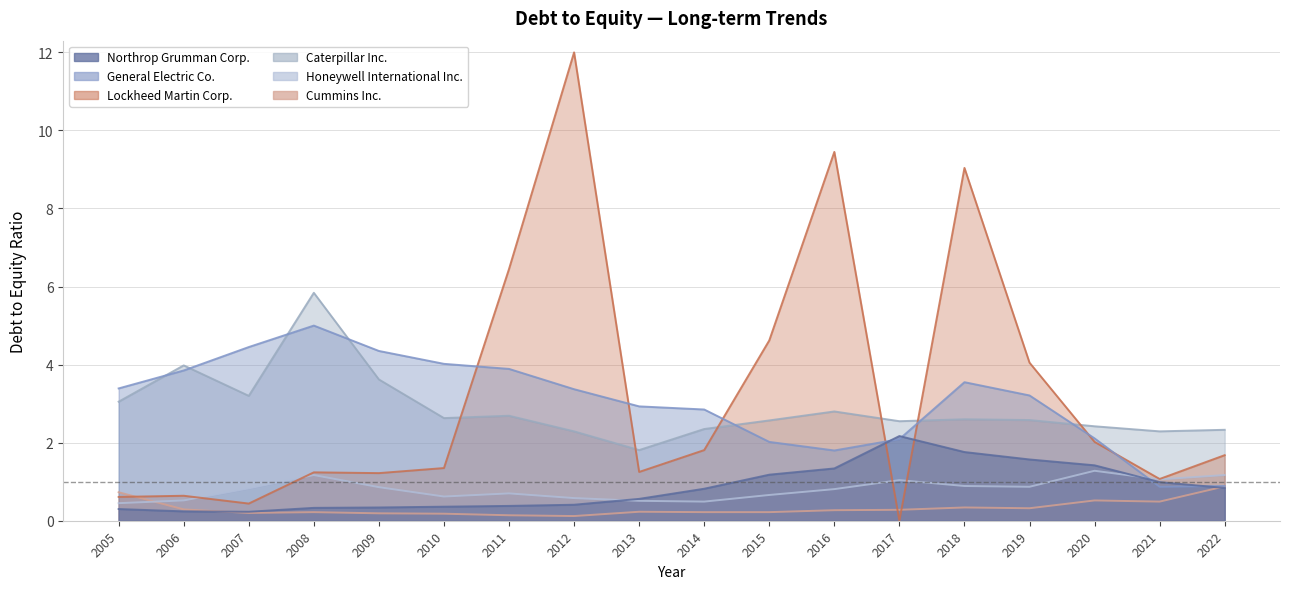

Reading left to right, what are all the values shown in this chart?

Northrop Grumman Corp.: 0.3	0.2	0.2	0.3	0.3	0.4	0.4	0.4	0.6	0.8	1.2	1.3	2.2	1.8	1.6	1.4	1.0	0.8
General Electric Co.: 3.4	3.9	4.5	5.0	4.3	4.0	3.9	3.4	2.9	2.9	2.0	1.8	2.1	3.5	3.2	2.1	0.9	0.9
Caterpillar Inc.: 3.0	4.0	3.2	5.8	3.6	2.6	2.7	2.3	1.8	2.4	2.6	2.8	2.5	2.6	2.6	2.4	2.3	2.3
Honeywell International Inc.: 0.5	0.5	0.8	1.2	0.9	0.6	0.7	0.6	0.5	0.5	0.7	0.8	1.0	0.9	0.9	1.3	1.1	1.2
Cummins Inc.: 0.7	0.3	0.2	0.2	0.2	0.2	0.1	0.1	0.2	0.2	0.2	0.3	0.3	0.3	0.3	0.5	0.5	0.9